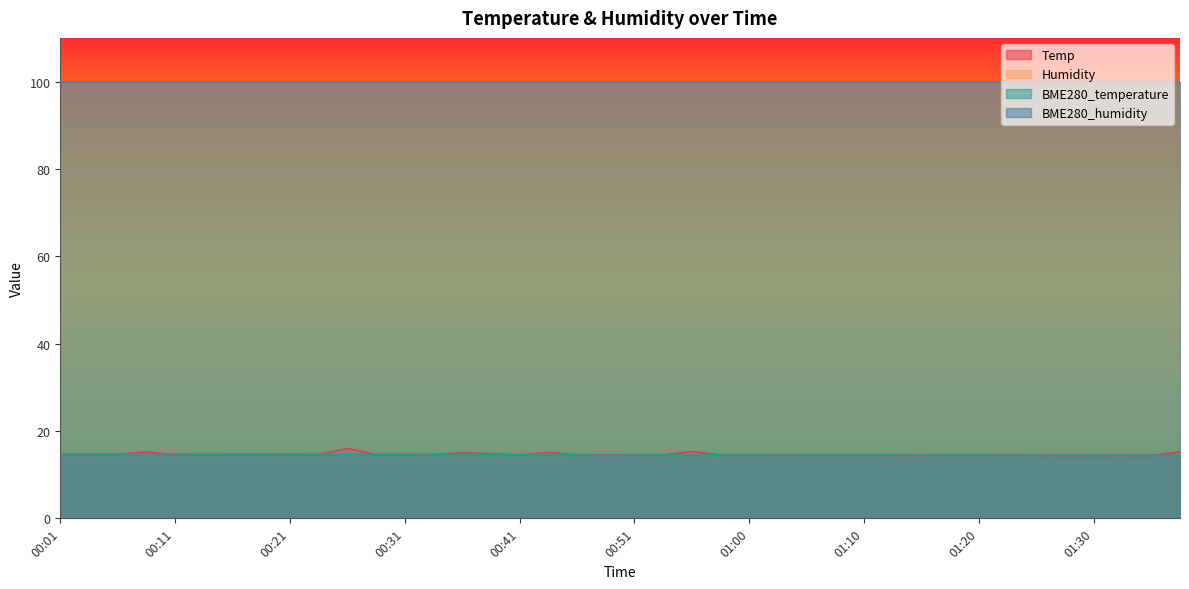

What is the minimum value shown in the chart?

14.4